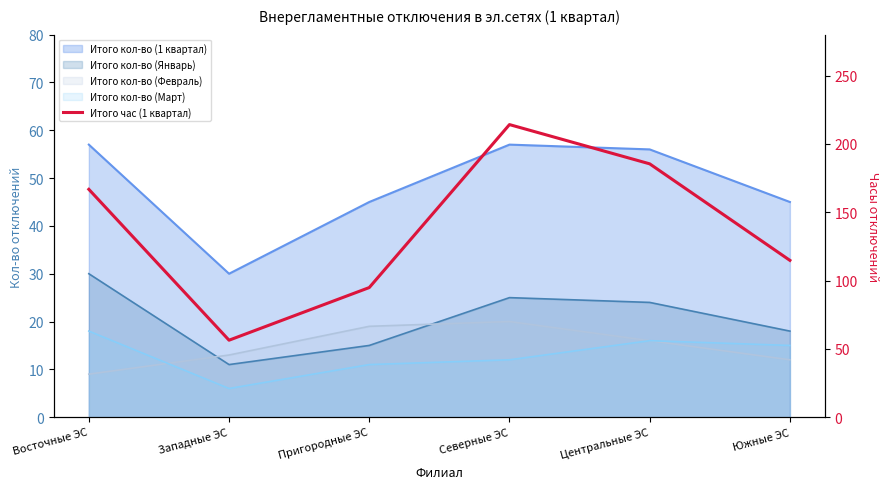

At which category does the chart reach its minimum across all series?

Западные ЭС